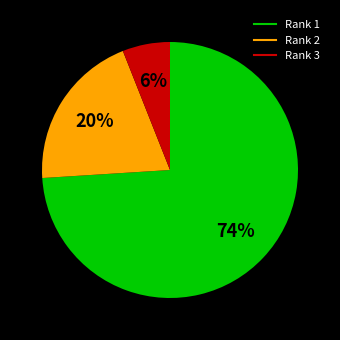

To the nearest percent, what is the difference between the largest and smallest slice percentages?

68%